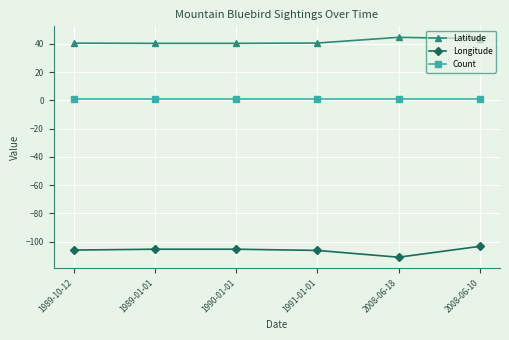

Read the Count value at 1990-01-01.

1.0